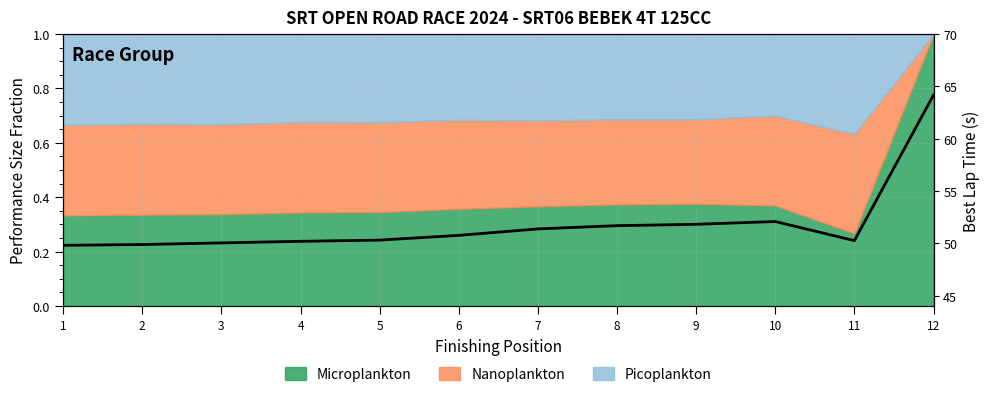

What is the difference between the second highest and second lowest values?

2.2